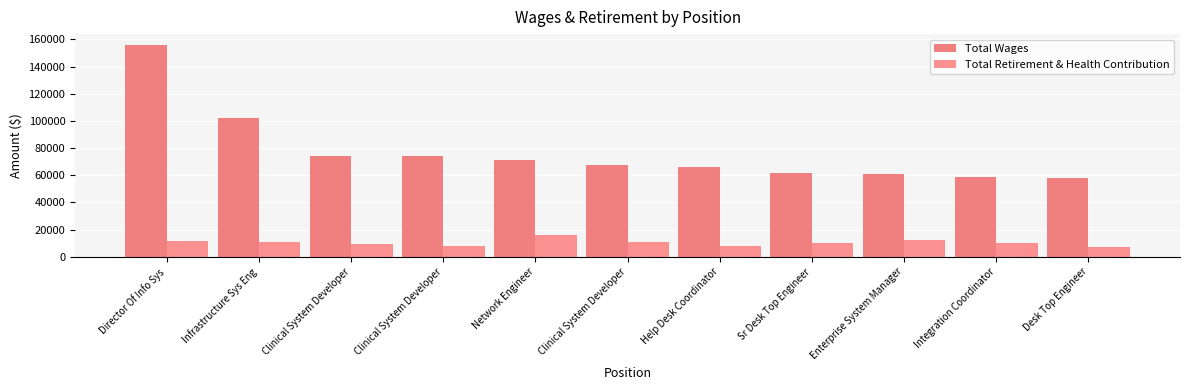

Which has a higher value, Director Of Info Sys or Clinical System Developer?

Director Of Info Sys